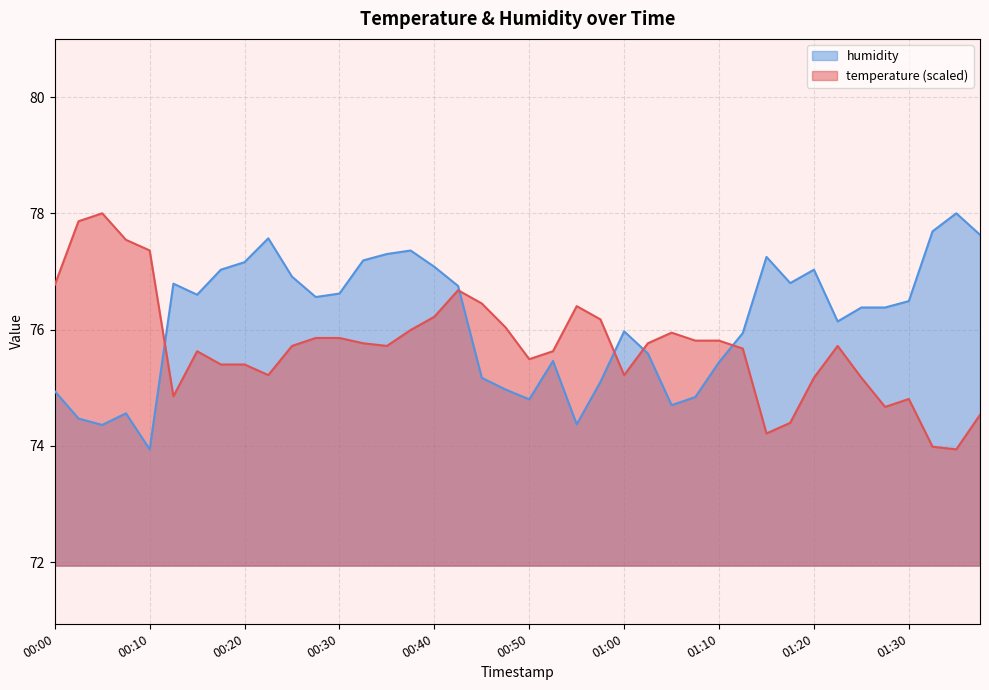

What is the total value across all series at 01:27?

151.0